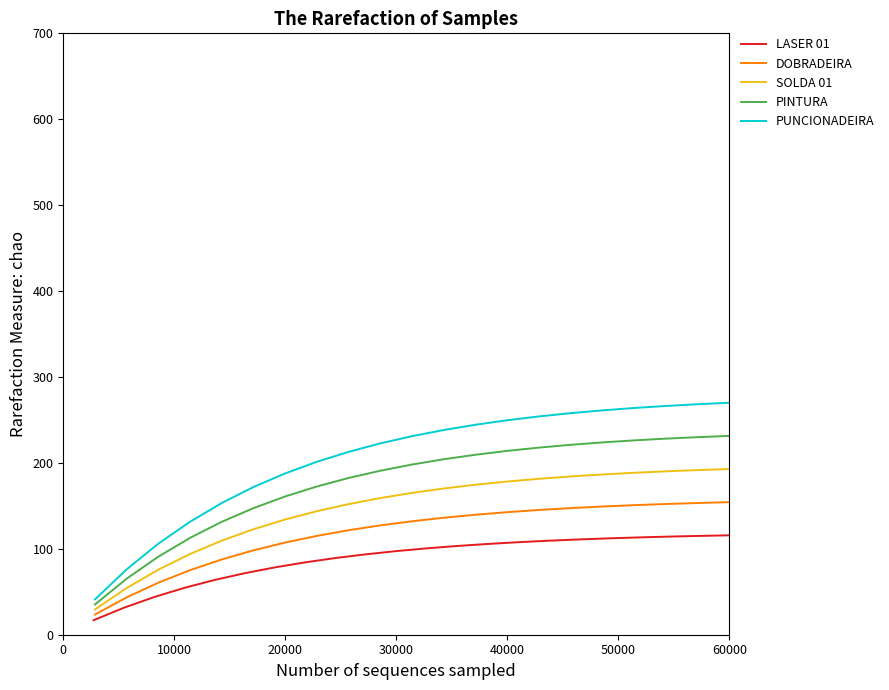

True or false: PUNCIONADEIRA has a value of 957200 at 11.

False